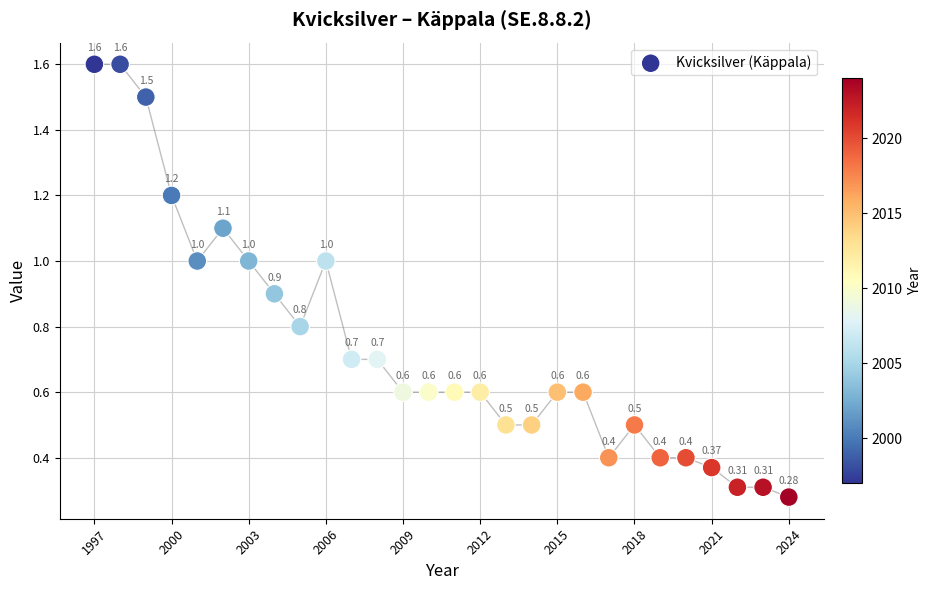

What is the range of Y values (max minus min)?

1.3